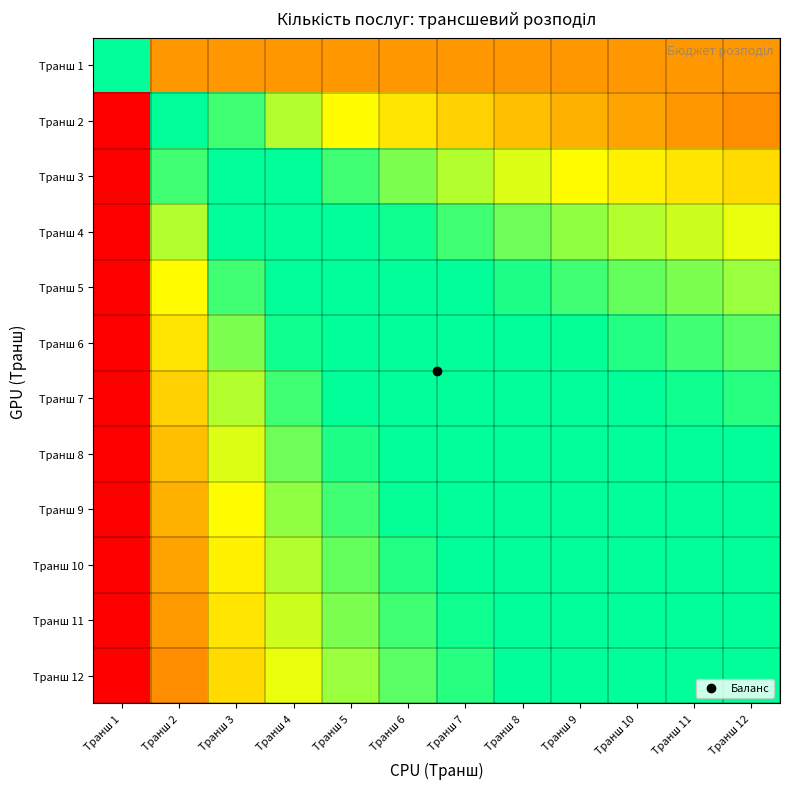

Which has a higher value, Транш 8 or Транш 6?

Транш 8